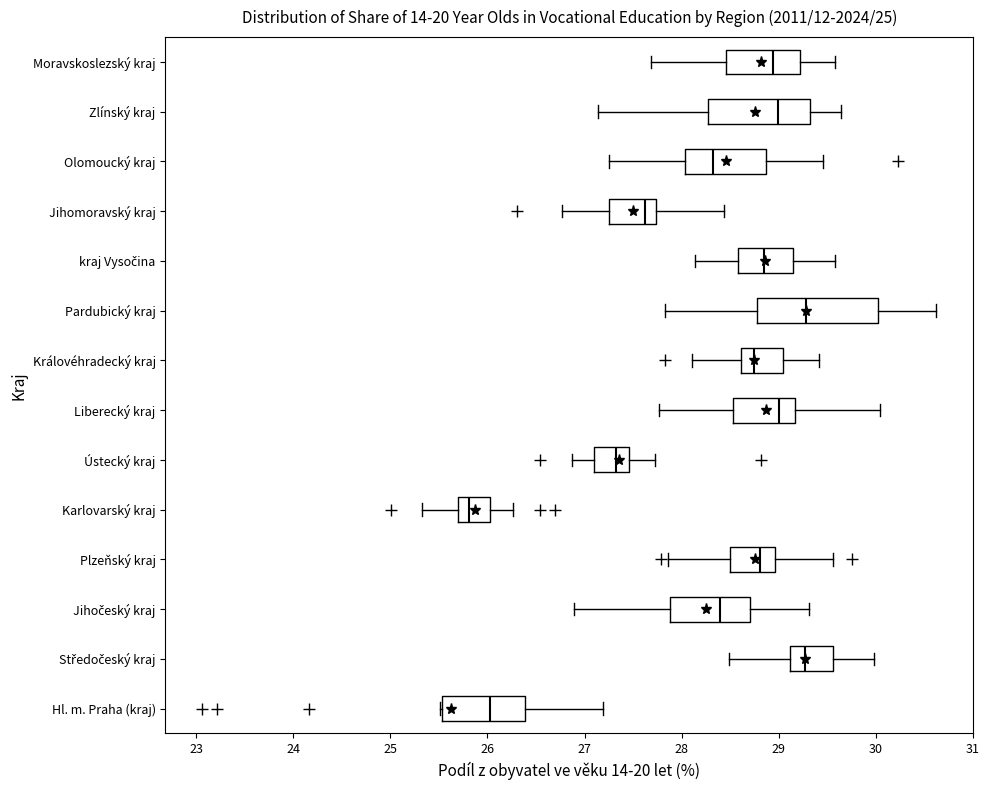

Where is the left edge of the box for Olomoucký kraj on the x-axis? The values are not printed on the chart, so give them approximately, as read against the axis.

28.0